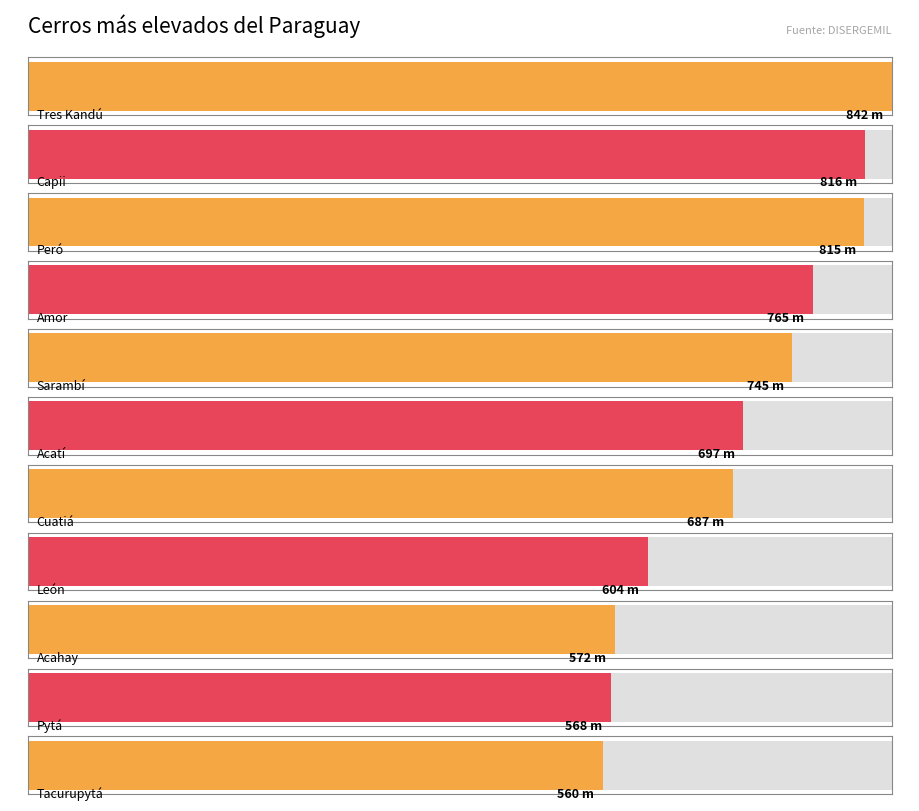

Reading left to right, transcribe all the data shown in this chart.

842	816	815	765	745	697	687	604	572	568	560